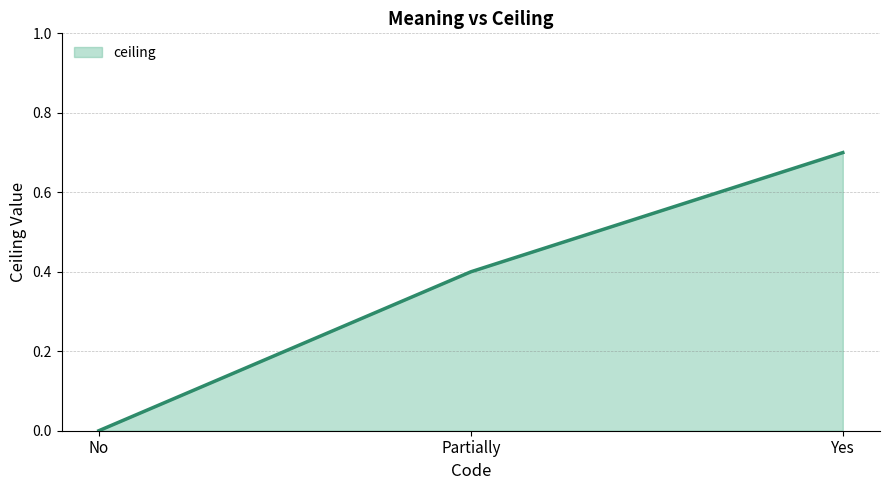

Which label corresponds to the largest value in the chart?

Yes